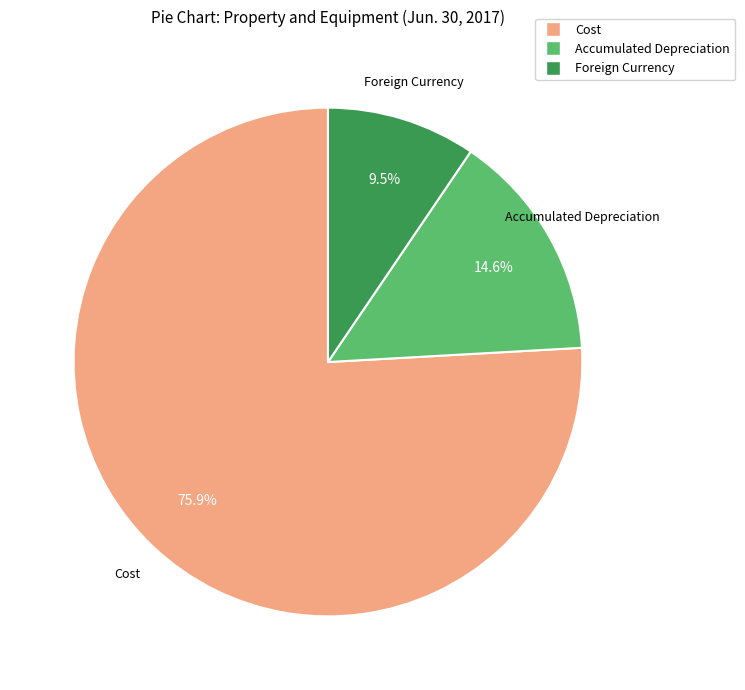

The Accumulated Depreciation slice represents 22% of the pie. True or false?

False